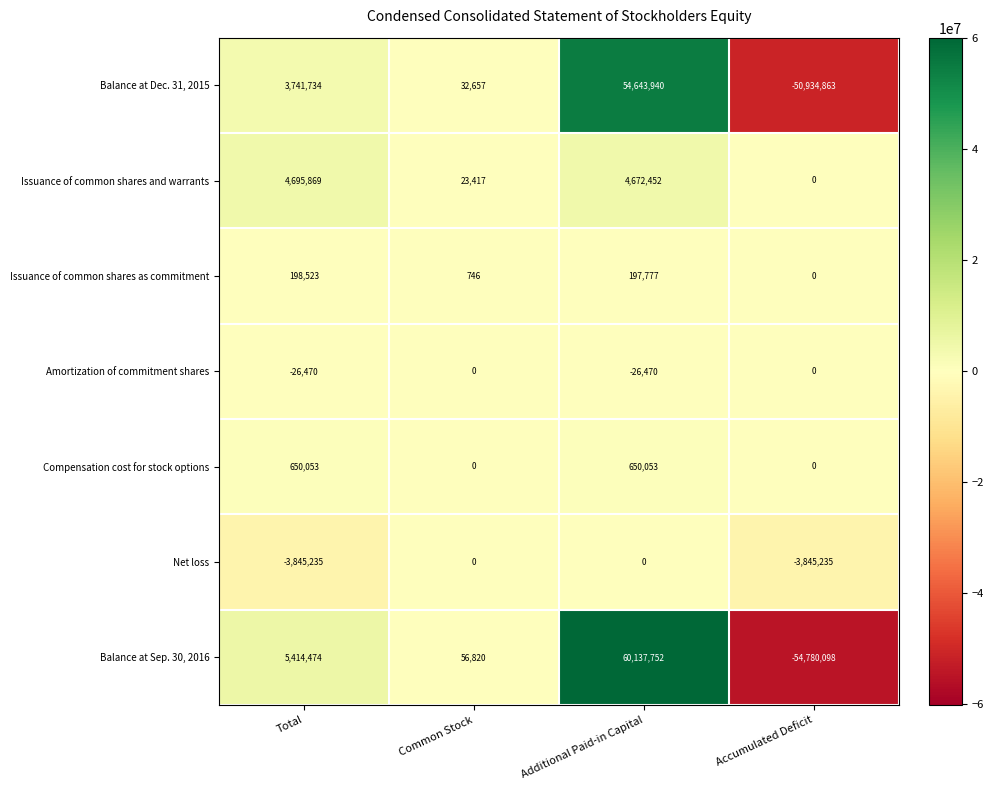

At Total, list the series in order from smallest to largest.

Net loss, Amortization of commitment shares, Issuance of common shares as commitment, Compensation cost for stock options, Balance at Dec. 31, 2015, Issuance of common shares and warrants, Balance at Sep. 30, 2016